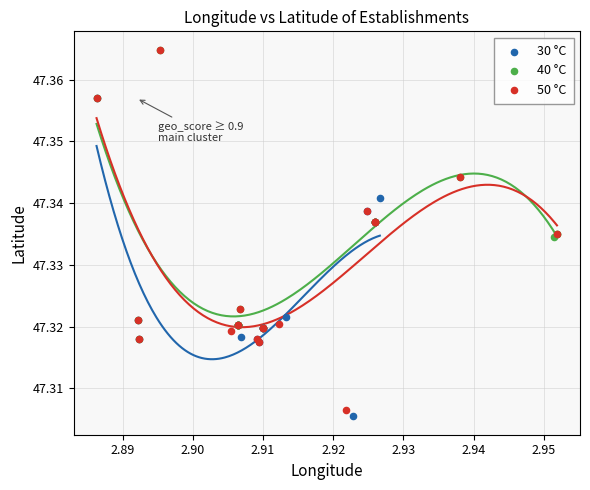

Which series has the widest spread of Y values?

50 °C